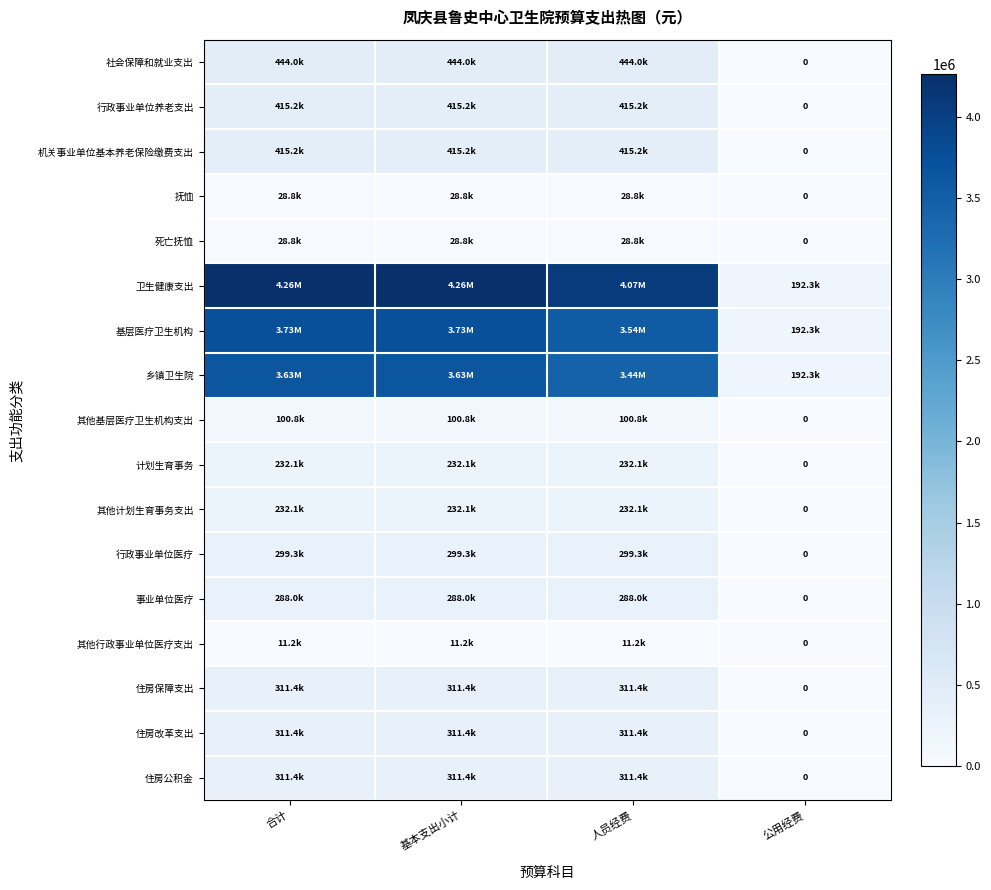

Which has a higher value, 公用经费 or 合计?

合计